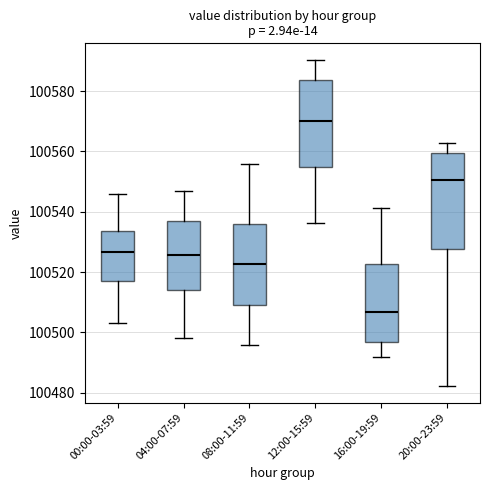

Comparing the boxes themselves (not the whiskers), which one is the tallest?

20:00-23:59